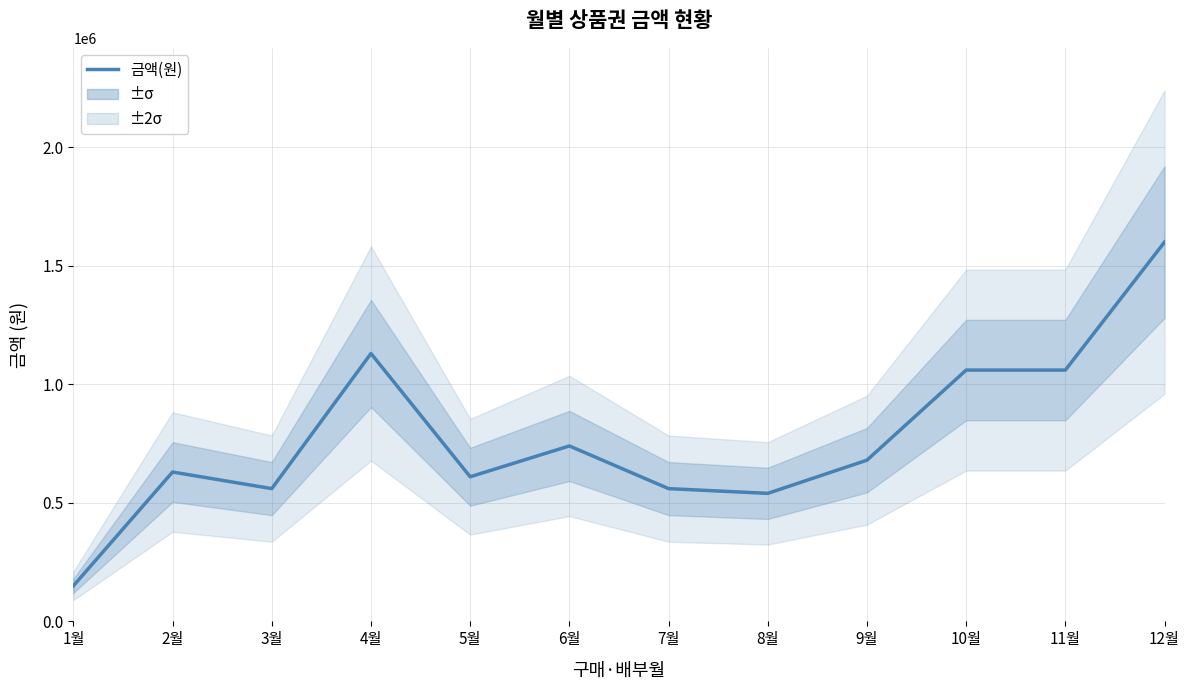

The chart shows a value of 150000 at 1월. True or false?

True